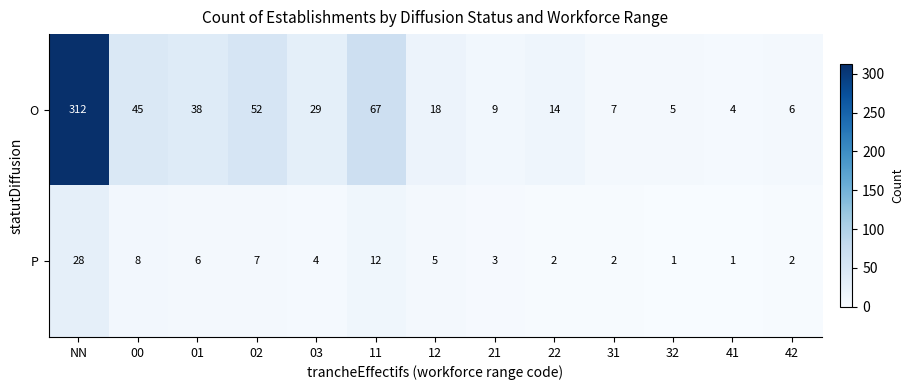

What is the total value across all series at 11?

79